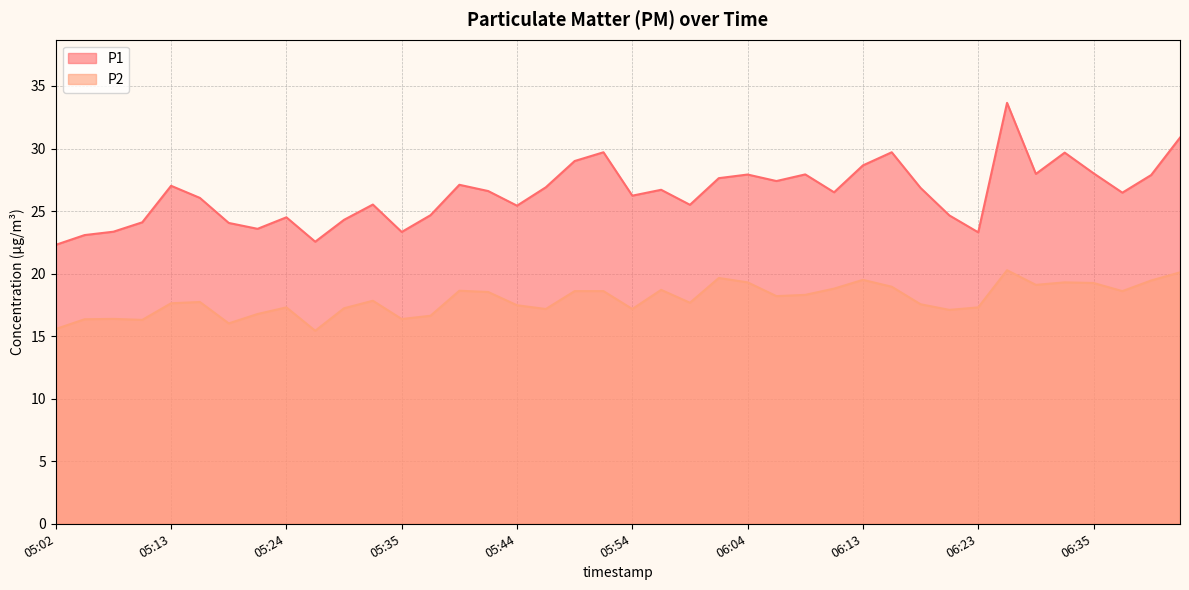

Reading left to right, transcribe all the data shown in this chart.

P1: 22.3	23.1	23.4	24.1	27.0	26.1	24.1	23.6	24.5	22.6	24.3	25.5	23.3	24.7	27.1	26.6	25.4	26.9	29.0	29.7	26.2	26.7	25.5	27.6	27.9	27.4	27.9	26.5	28.6	29.7	26.9	24.6	23.3	33.6	28.0	29.7	28.0	26.5	27.9	30.9
P2: 15.6	16.4	16.4	16.3	17.6	17.7	16.0	16.8	17.3	15.4	17.2	17.8	16.4	16.6	18.6	18.5	17.5	17.2	18.6	18.6	17.2	18.7	17.7	19.6	19.3	18.2	18.3	18.8	19.5	18.9	17.6	17.1	17.3	20.3	19.1	19.3	19.2	18.6	19.4	20.1